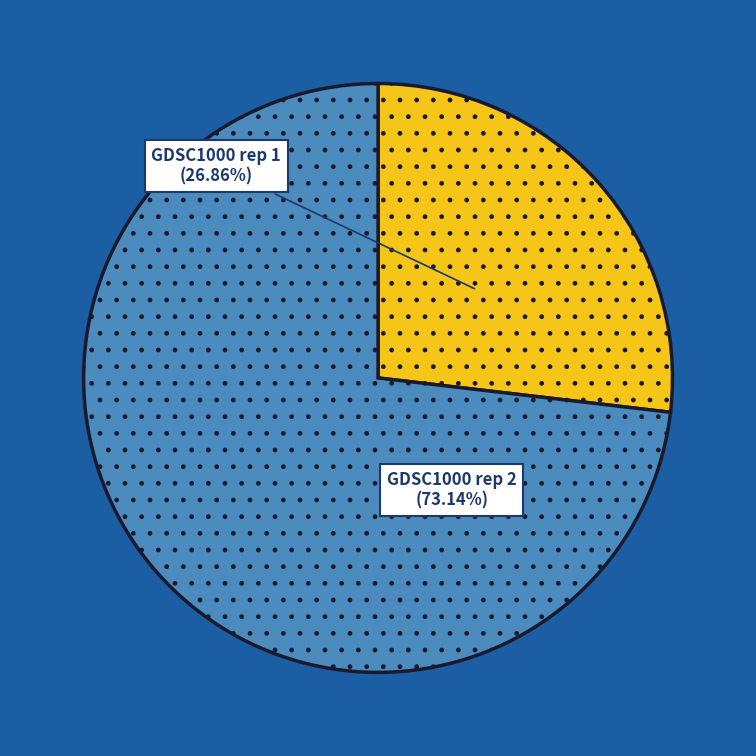

Count the number of slices in the pie.

2